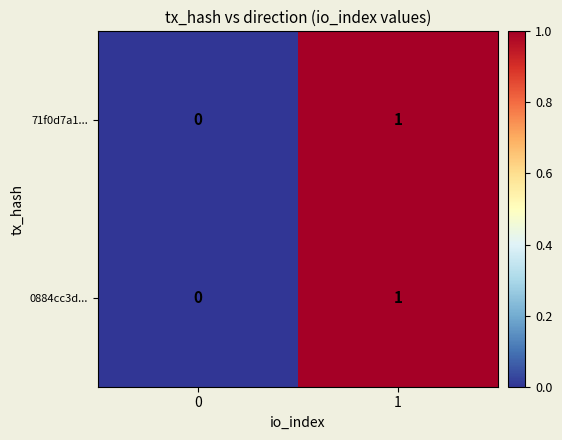

Reading left to right, what are all the values shown in this chart?

71f0d7a1...: 0	1
0884cc3d...: 0	1